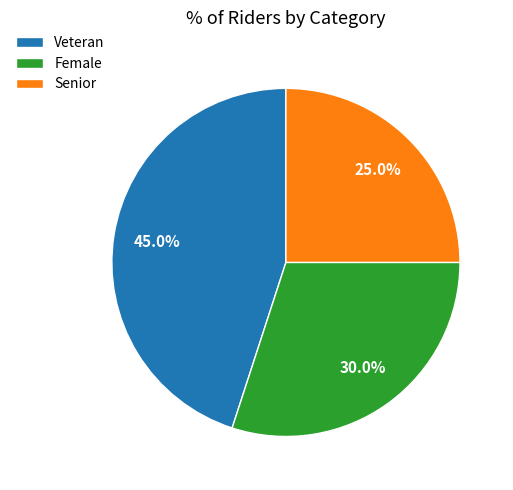

To the nearest percent, what is the combined percentage of Veteran and Senior?

70%